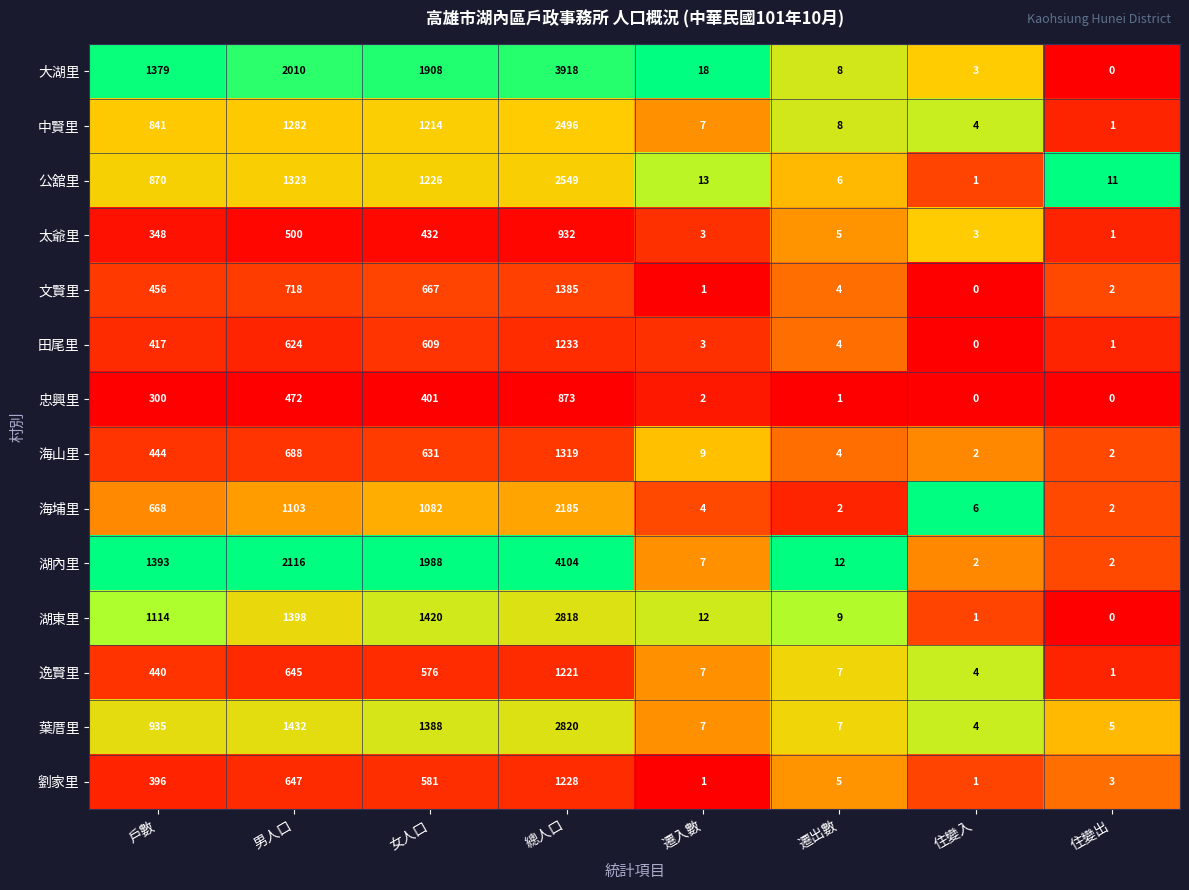

Is it true that 逸賢里 equals 7 at 遷入數?

True